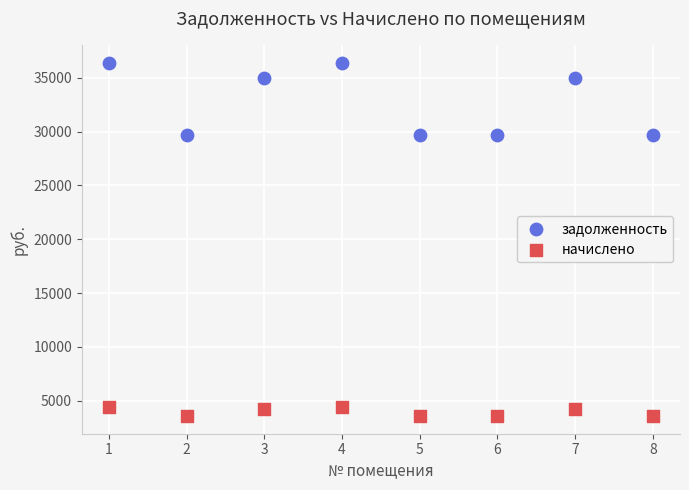

What are all the series names shown in the legend?

задолженность, начислено